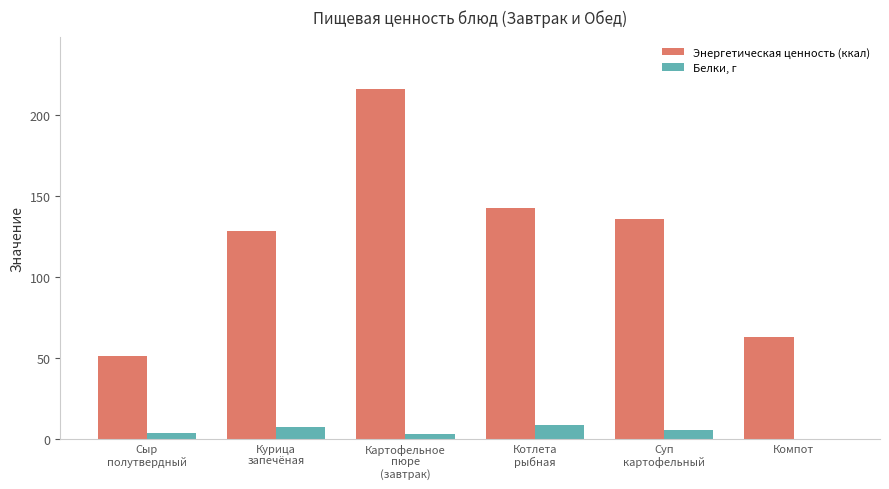

What is the greatest value displayed?

215.9